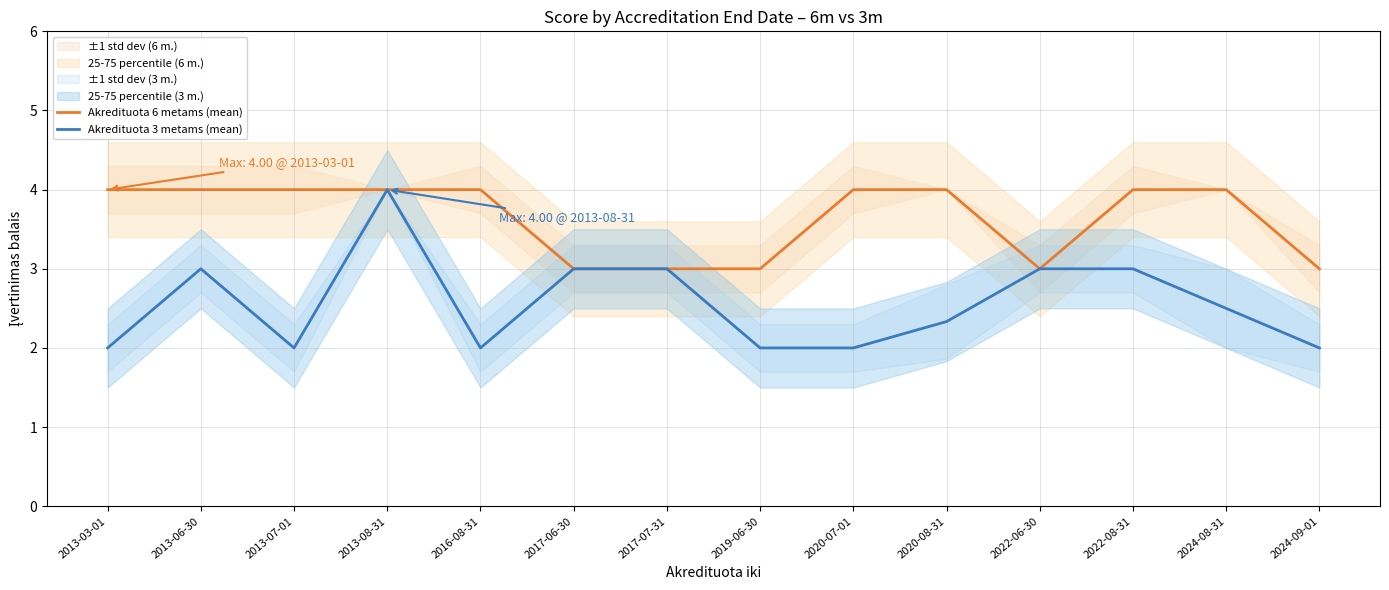

At which category does Akredituota 3 metams (mean) reach its first local valley?

2013-07-01